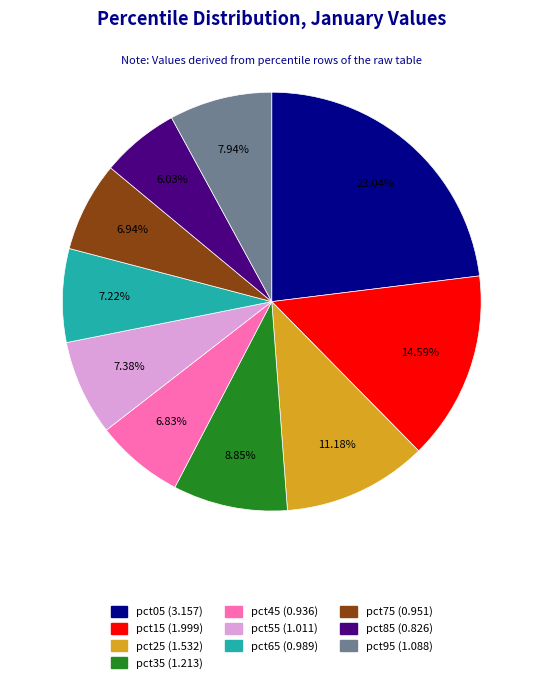

What percentage is NOT represented by pct85?

94.0%